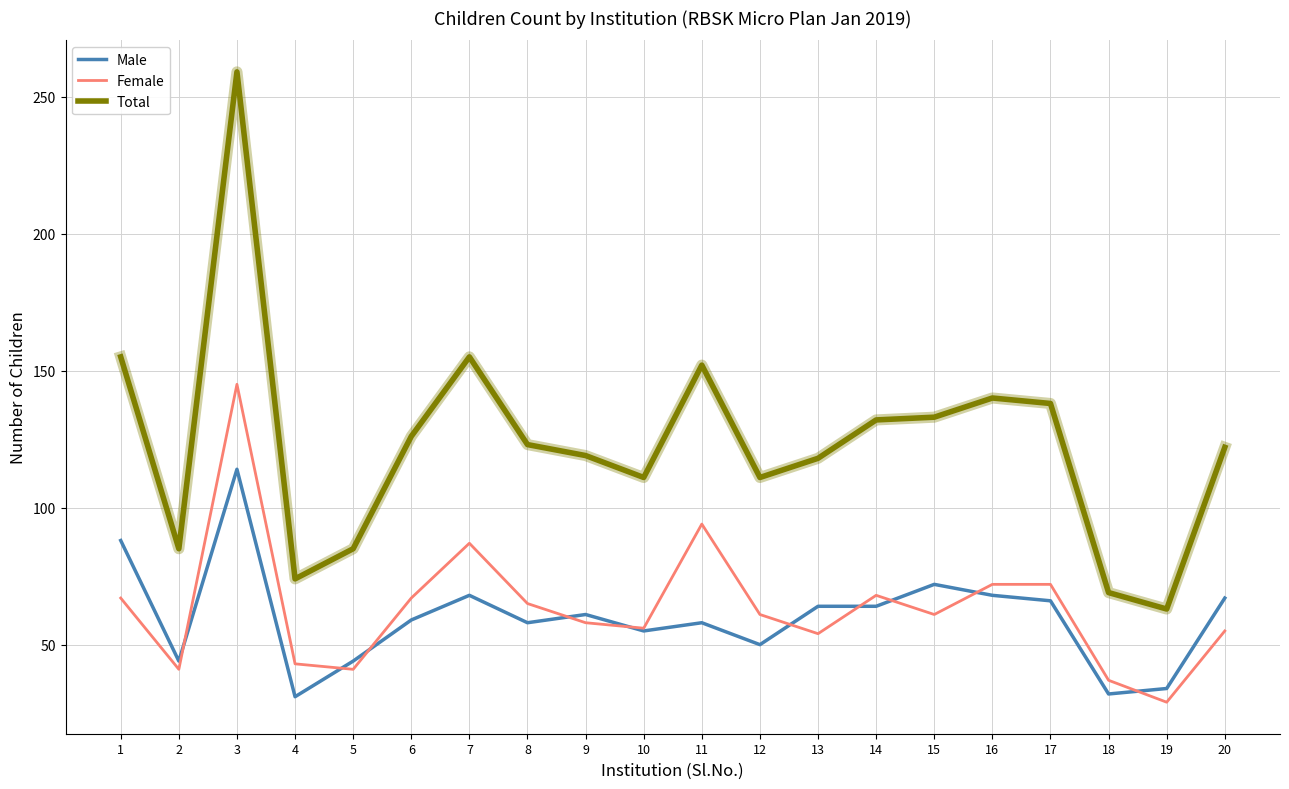

True or false: Male has a value of 84 at 8.

False